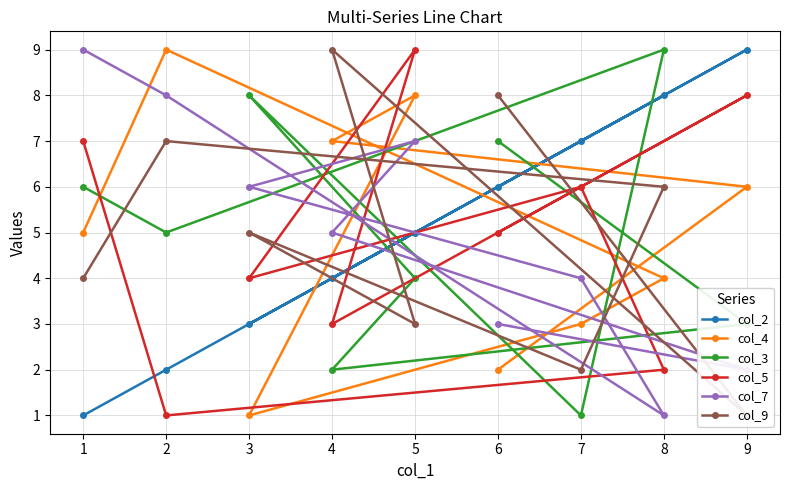

Where is the first local maximum for col_2?

9